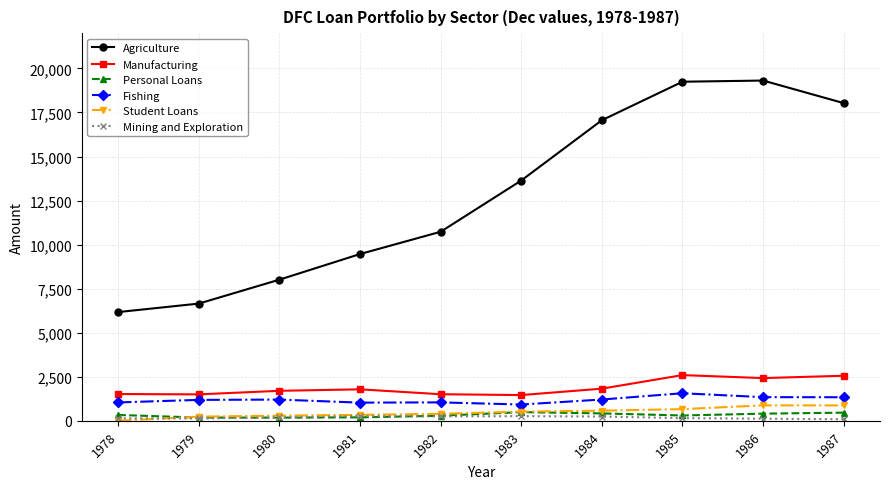

Is it true that Personal Loans equals 186 at 1979?

True